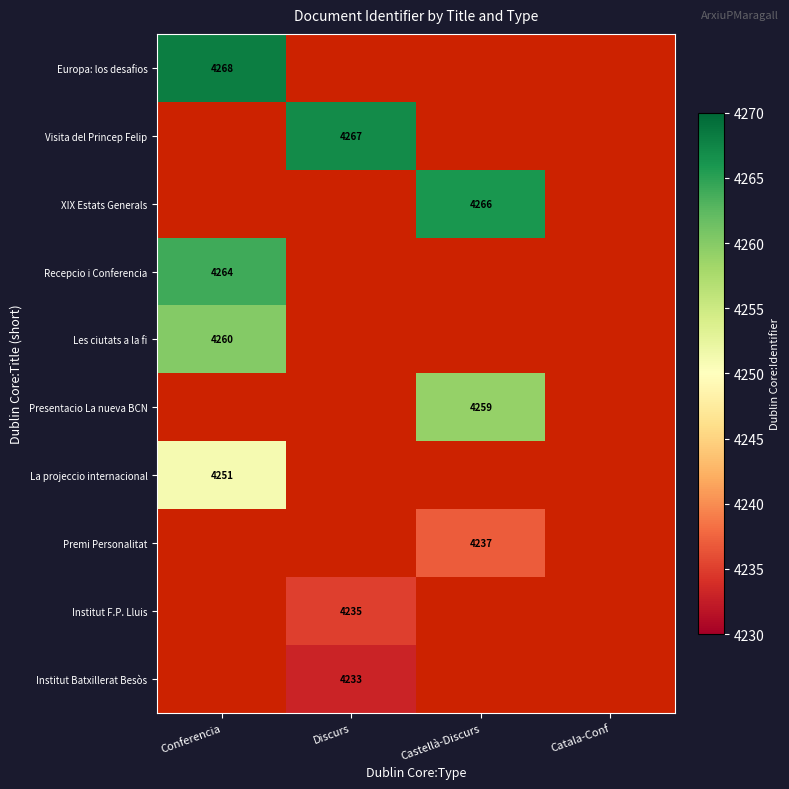

What is the minimum value shown in the chart?

4233.0